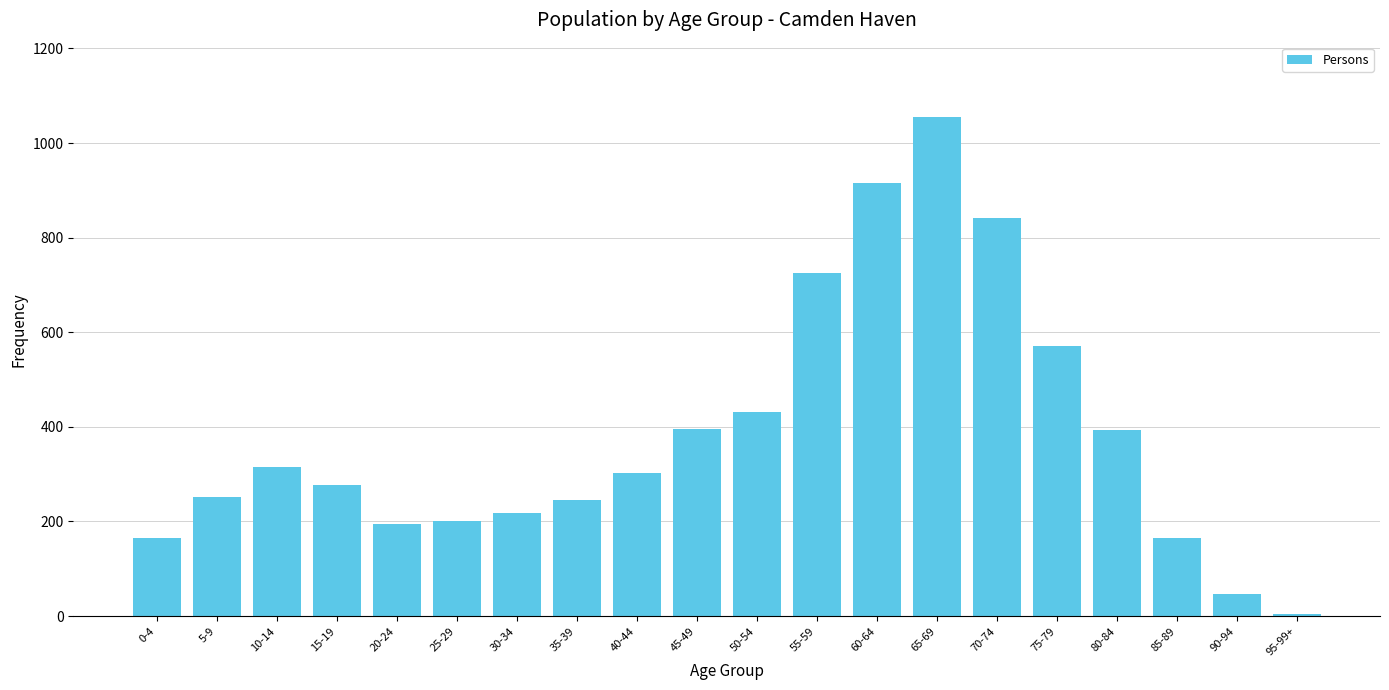

How many bars are there in total?

20